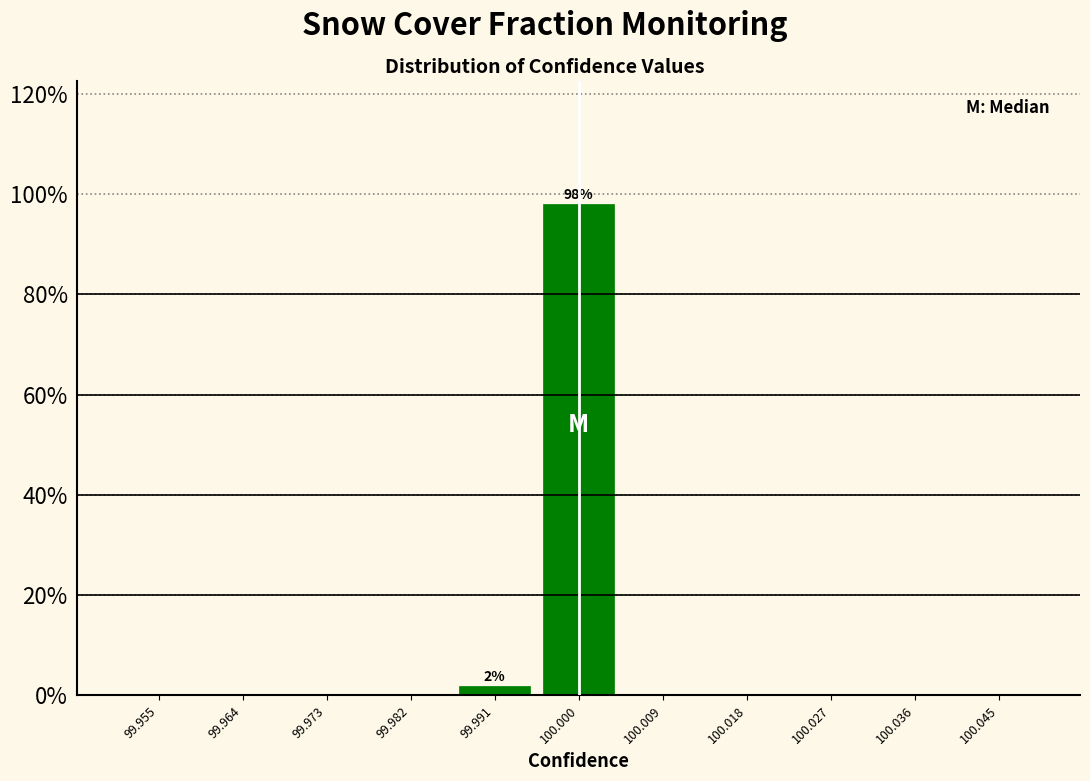

Which range on the x-axis has the tallest bar?

99.995 to 100.005